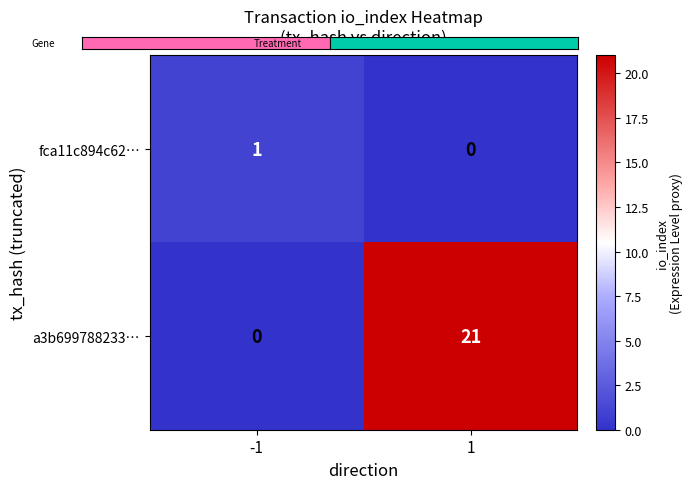

Which series has the widest spread of values?

a3b699788233…